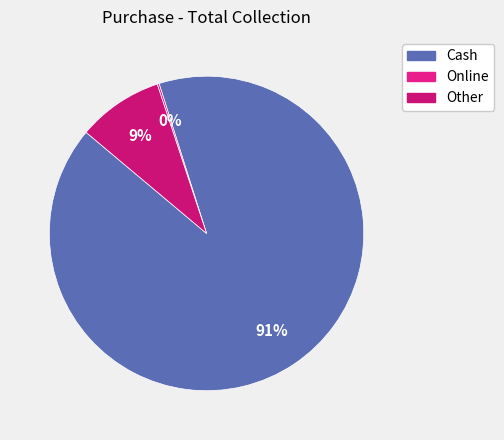

To the nearest percent, what is the average slice percentage?

33%